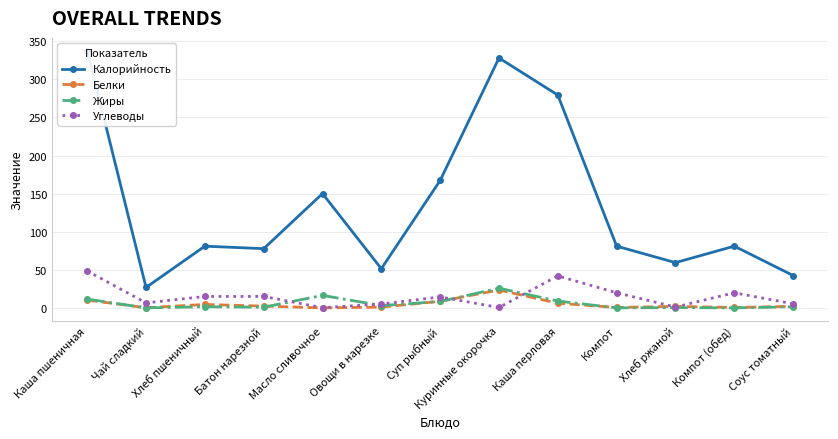

True or false: Жиры and Калорийность intersect in this chart.

False